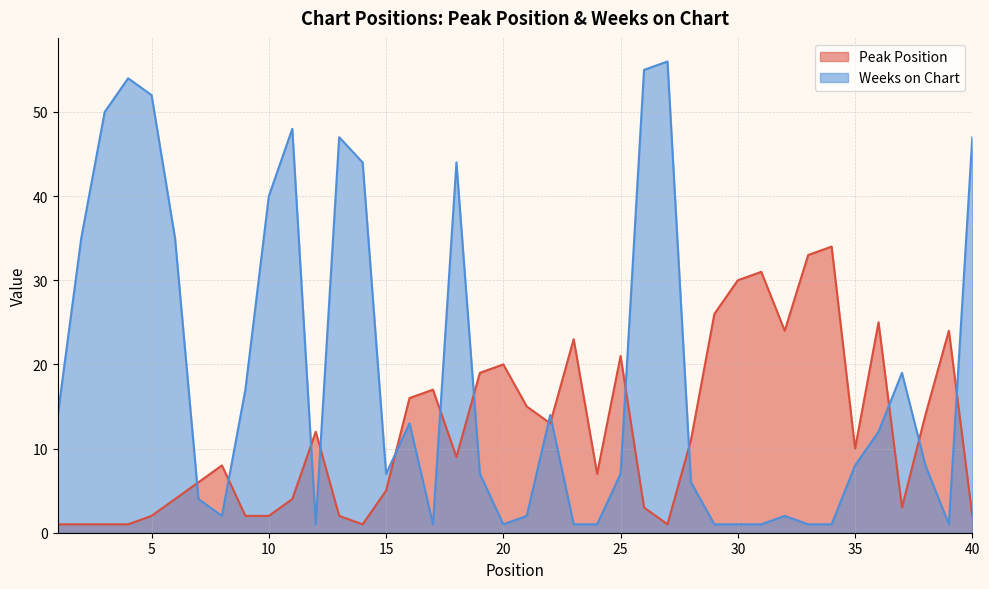

Which series ends up on top after the final intersection of Peak Position and Weeks on Chart?

Weeks on Chart